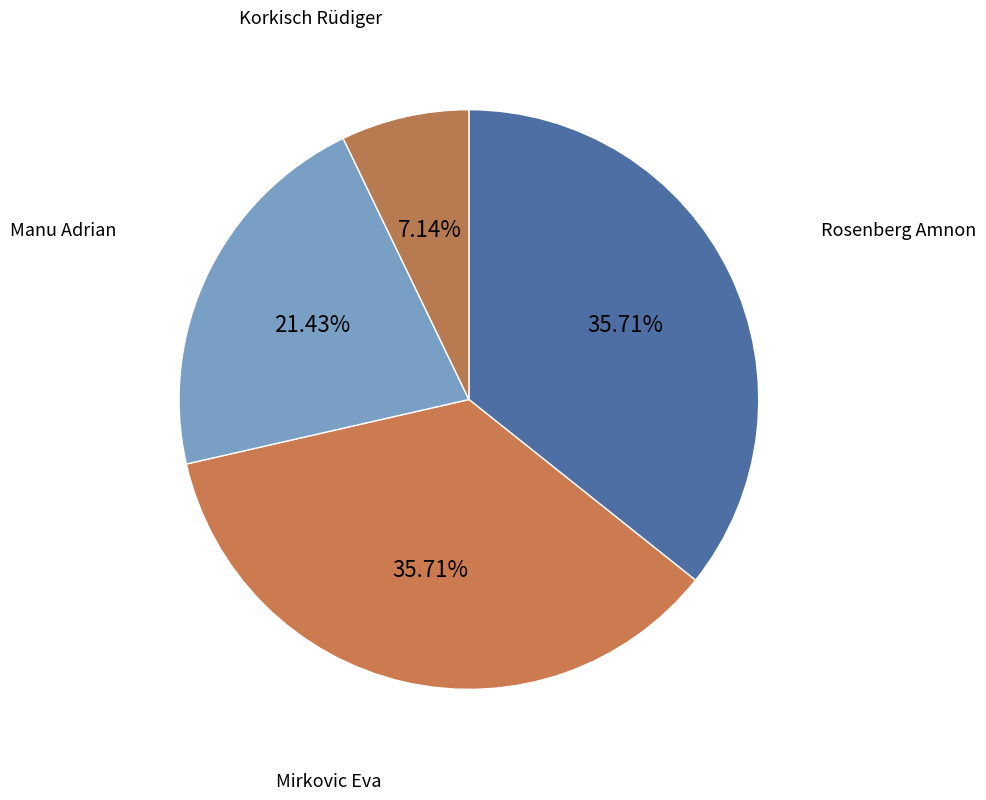

How many segments does this pie chart have?

4